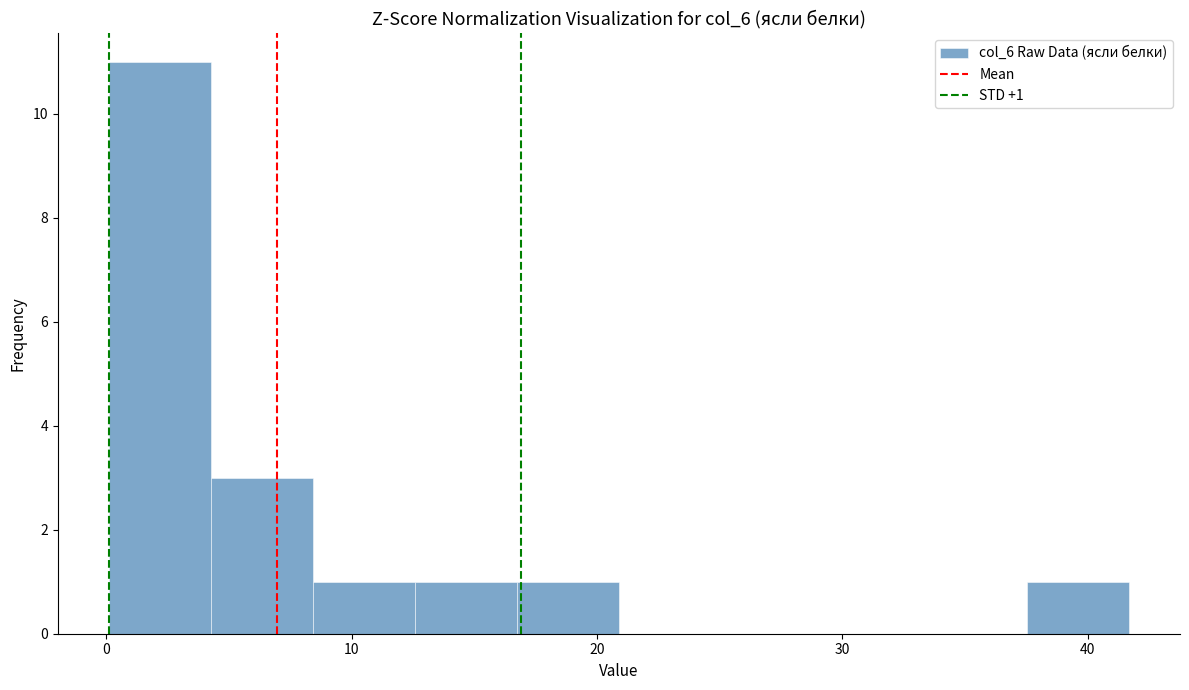

Over which range of the x-axis is the bar tallest?

0 to 4